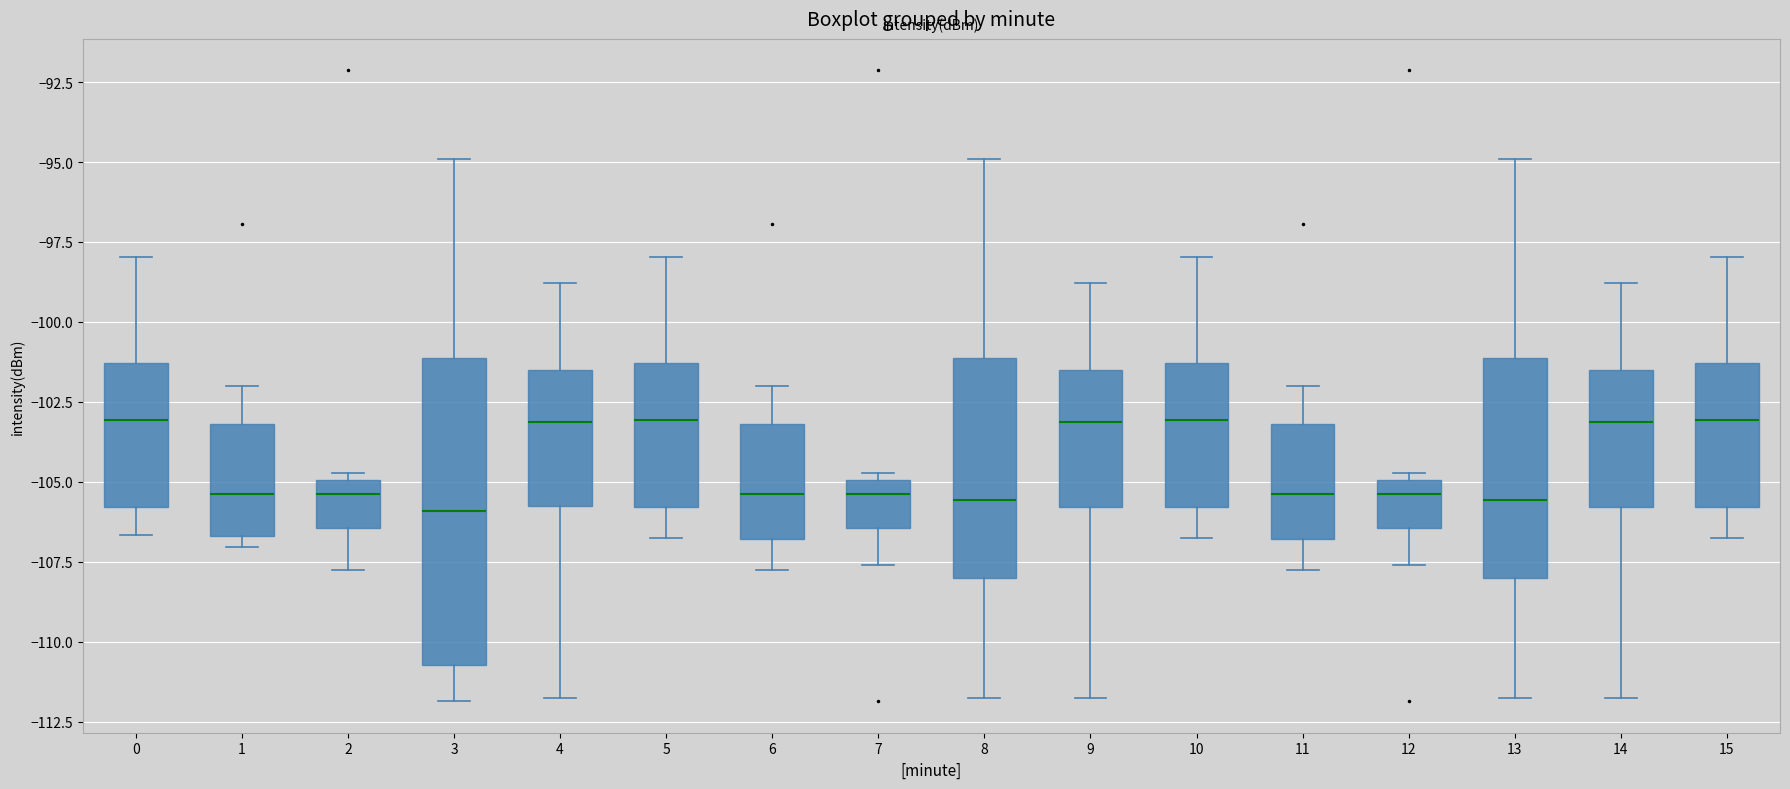

Which box is the tallest, from its lower edge to its upper edge?

3